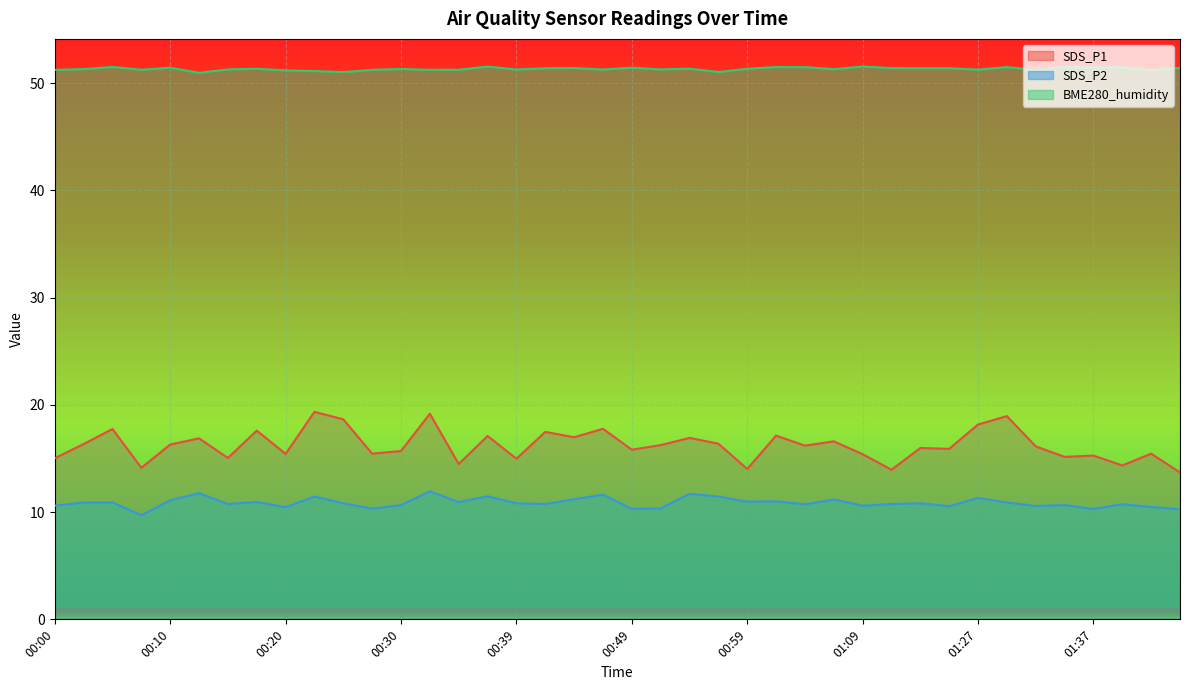

True or false: SDS_P1 has more than 0 points higher than both neighbors.

True